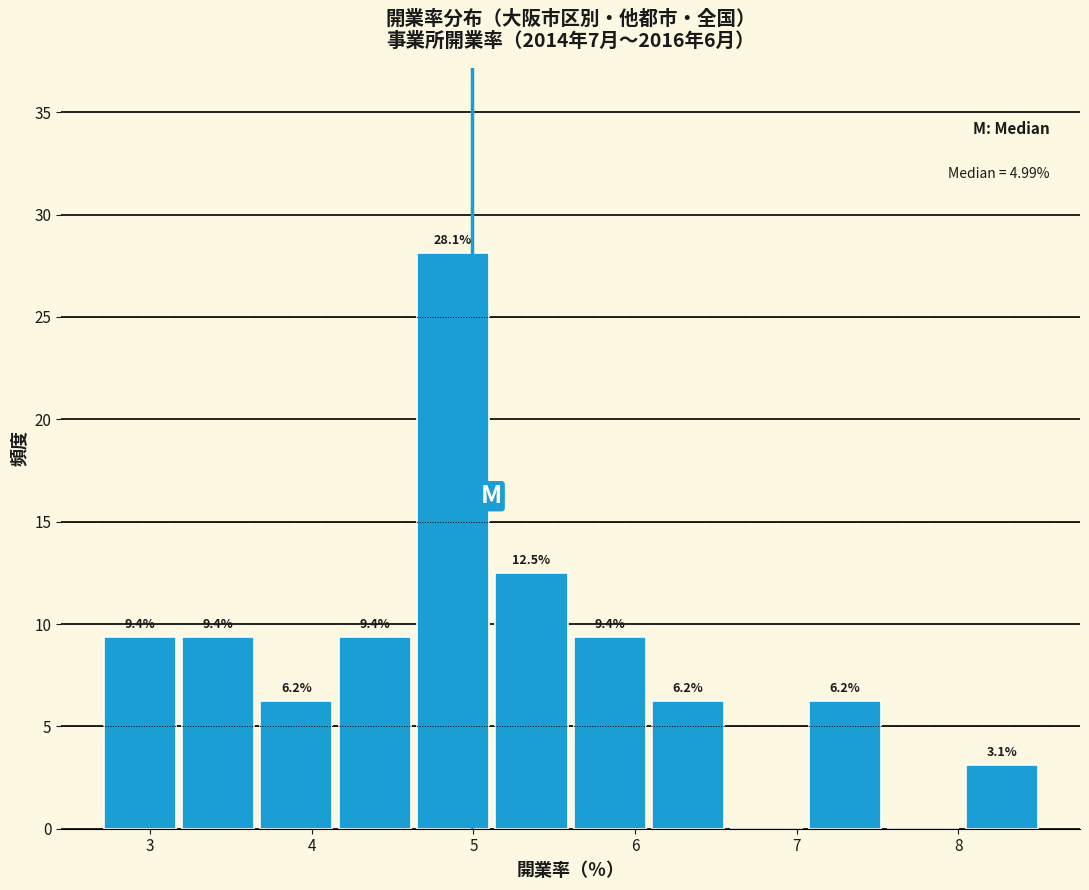

Which range on the x-axis has the tallest bar?

4.6 to 5.1